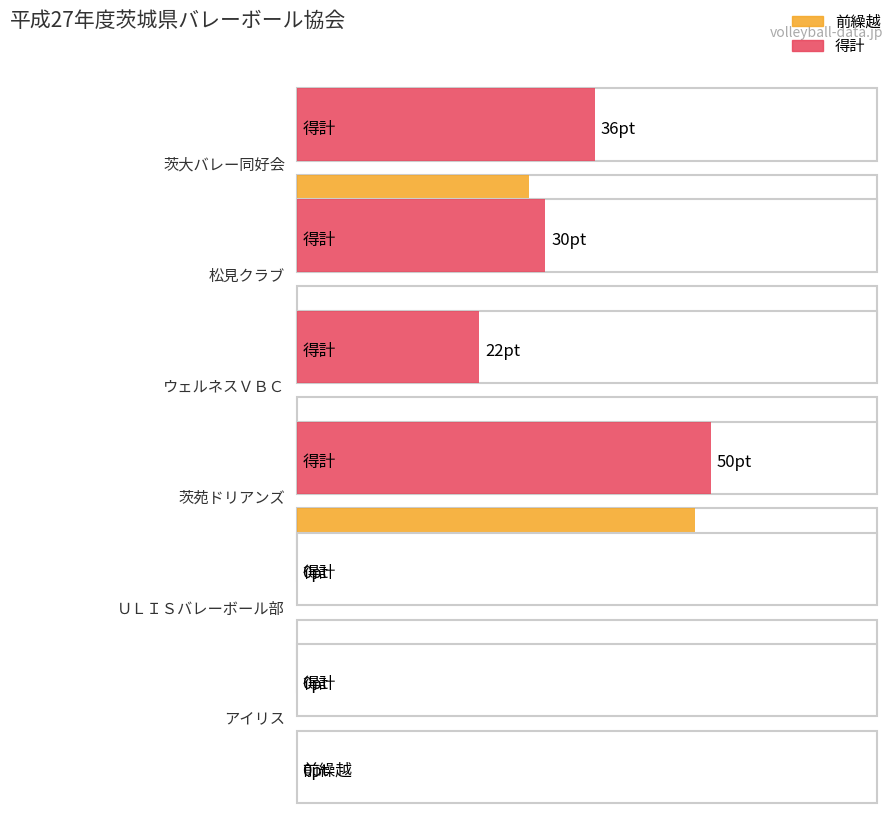

Reading right to left, extract all data points from this chart.

前繰越: アイリス=0	ＵＬＩＳバレーボール部=0	茨苑ドリアンズ=48	ウェルネスＶＢＣ=0	松見クラブ=0	茨大バレー同好会=28
得計: アイリス=0	ＵＬＩＳバレーボール部=0	茨苑ドリアンズ=50	ウェルネスＶＢＣ=22	松見クラブ=30	茨大バレー同好会=36